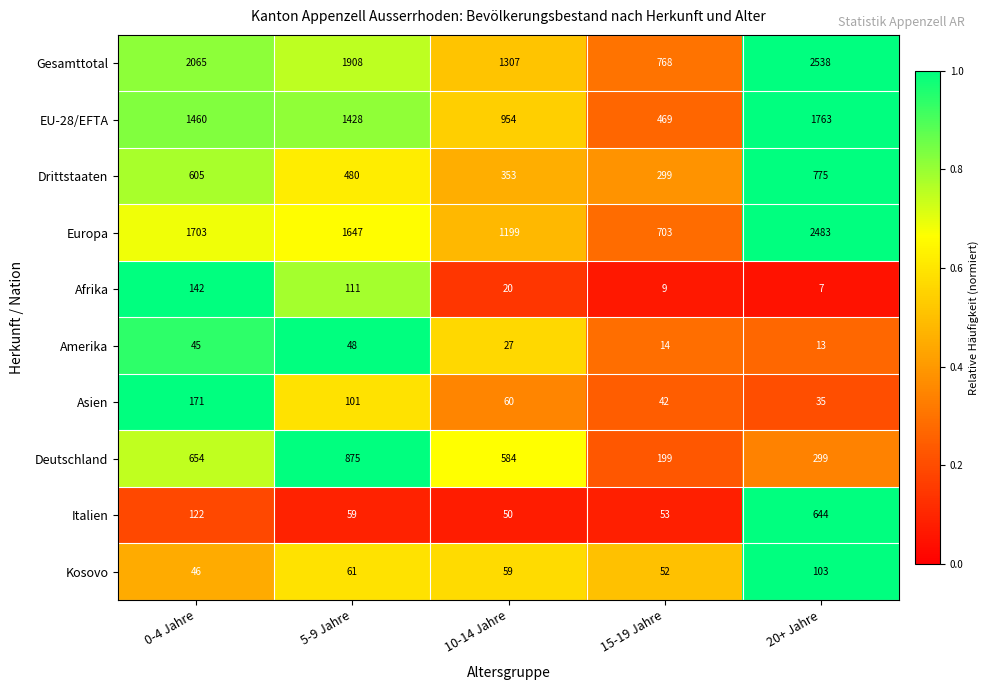

How many distinct data groups are displayed?

10